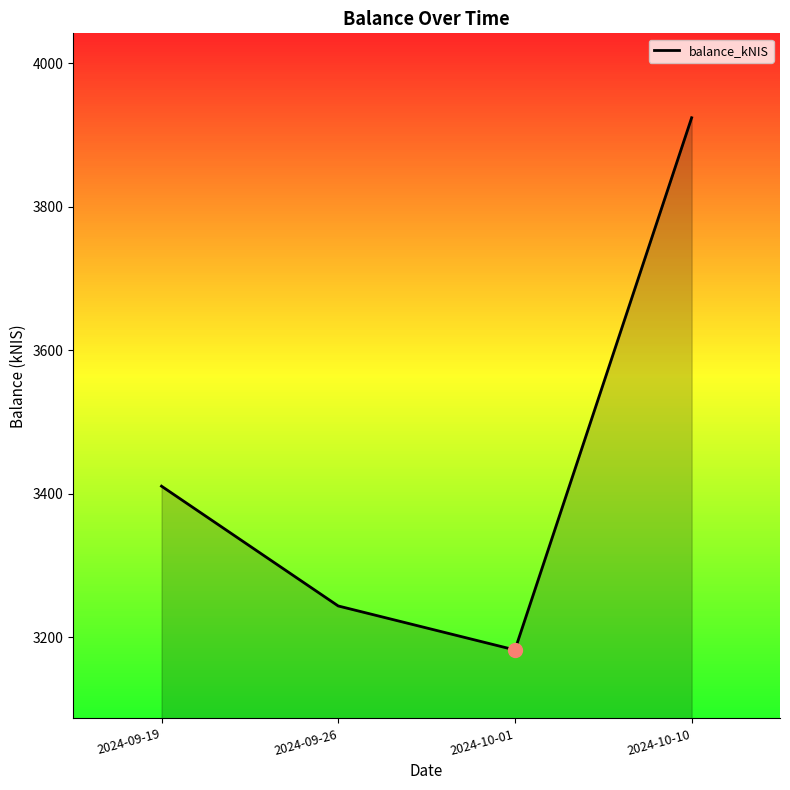

Read the value at 2024-09-19.

3410.6